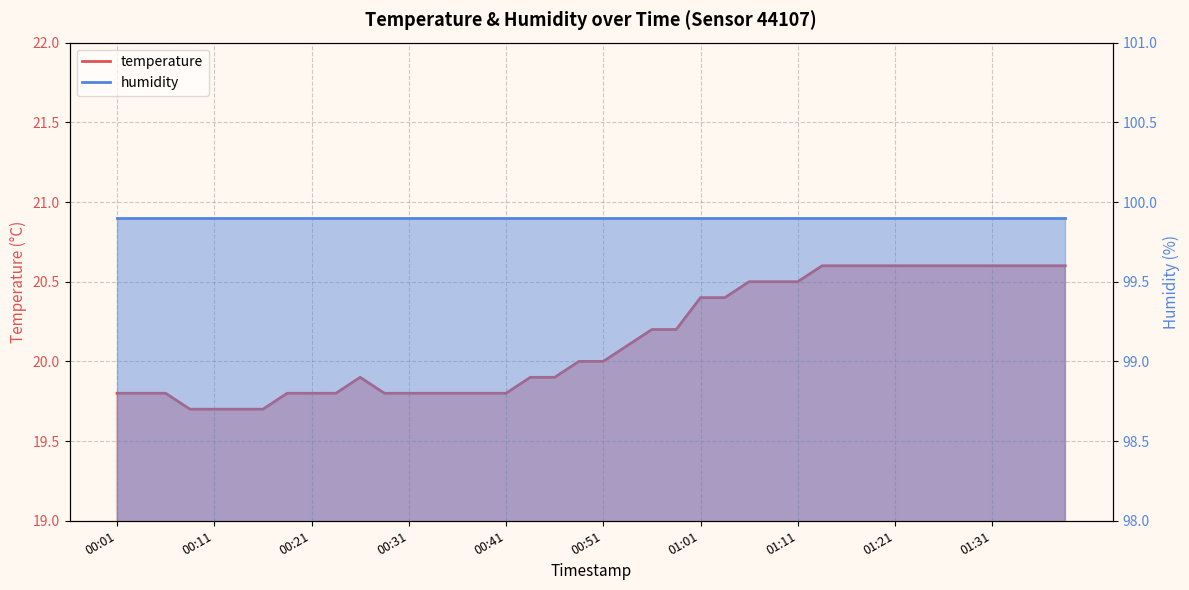

The chart shows a value of 19.8 at 00:31. True or false?

True